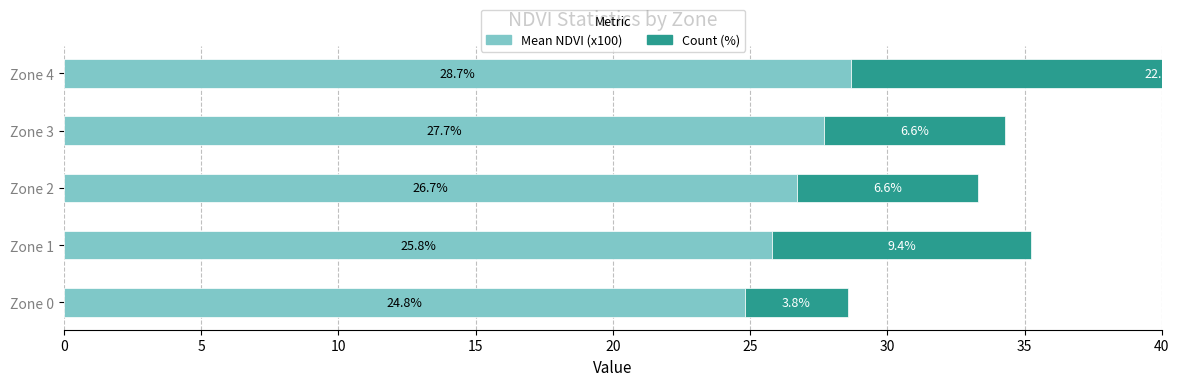

How many values in the Count (%) series are below 6?

1